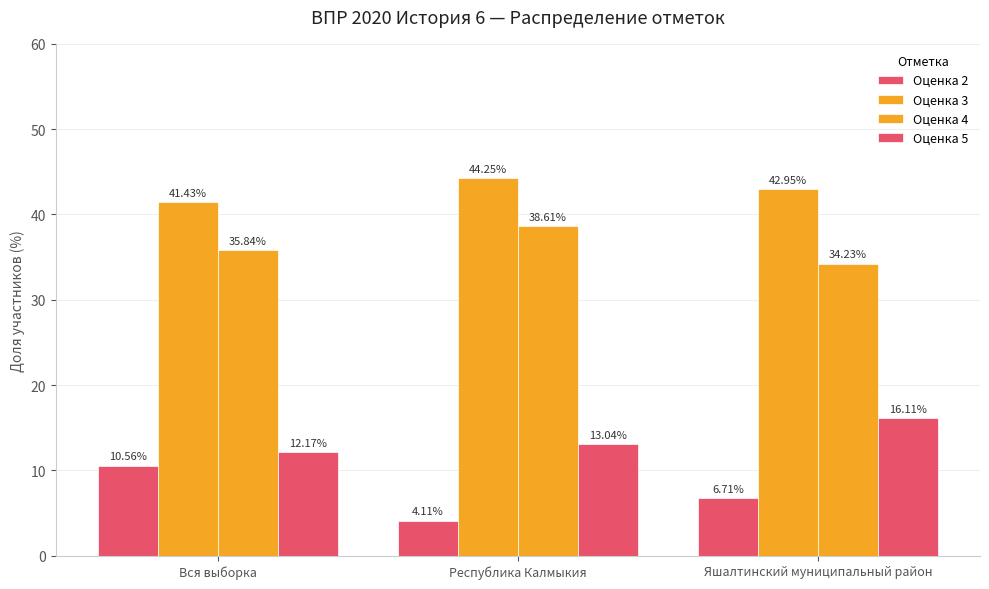

What is the greatest value displayed?

44.2